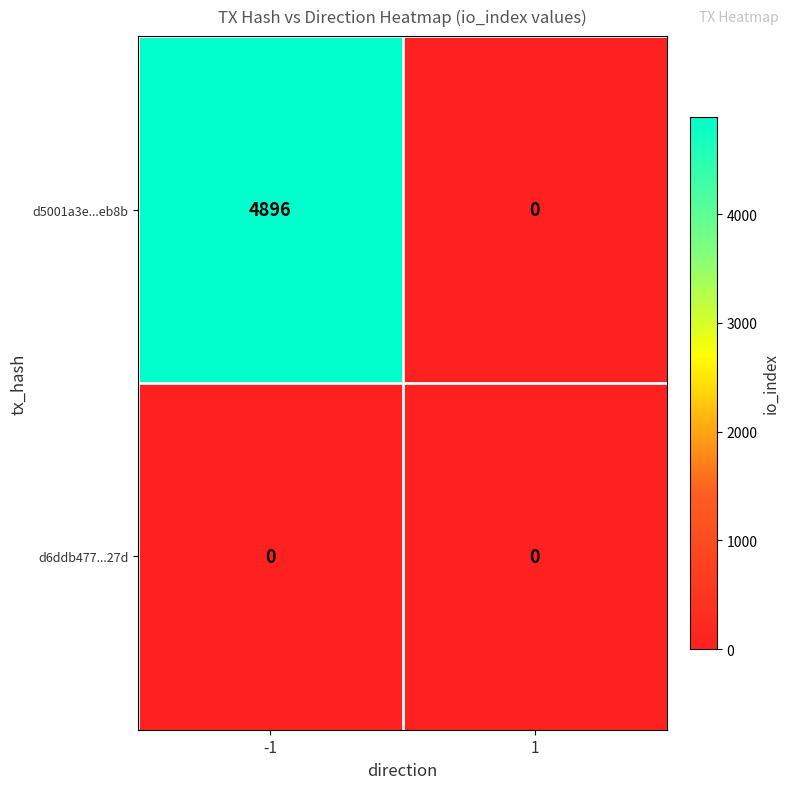

Rank the series by their maximum value, from lowest to highest.

d6ddb477...27d, d5001a3e...eb8b